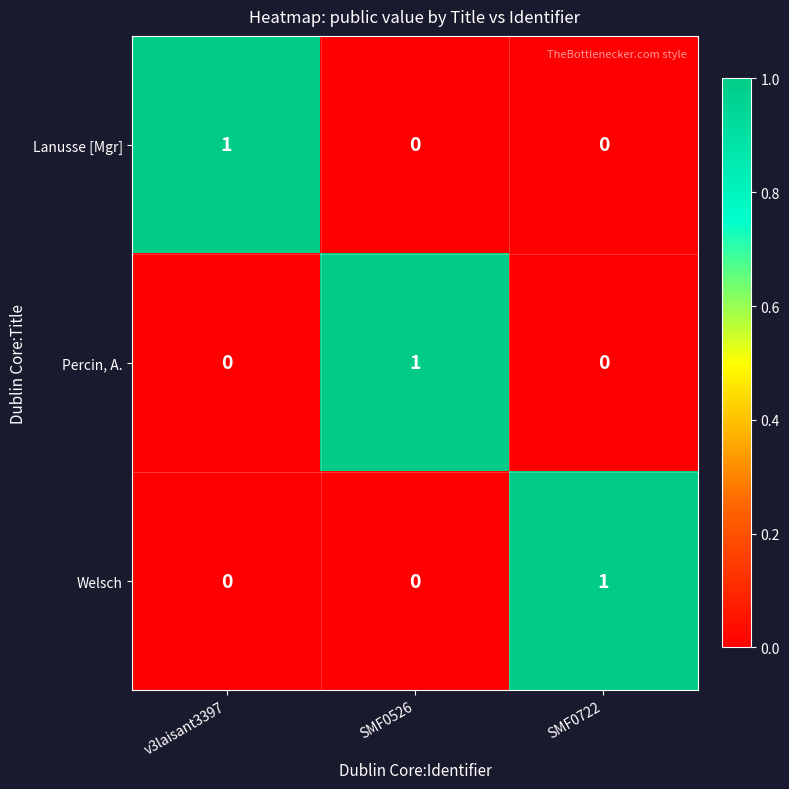

The Lanusse [Mgr] series shows -1 at SMF0526. True or false?

False